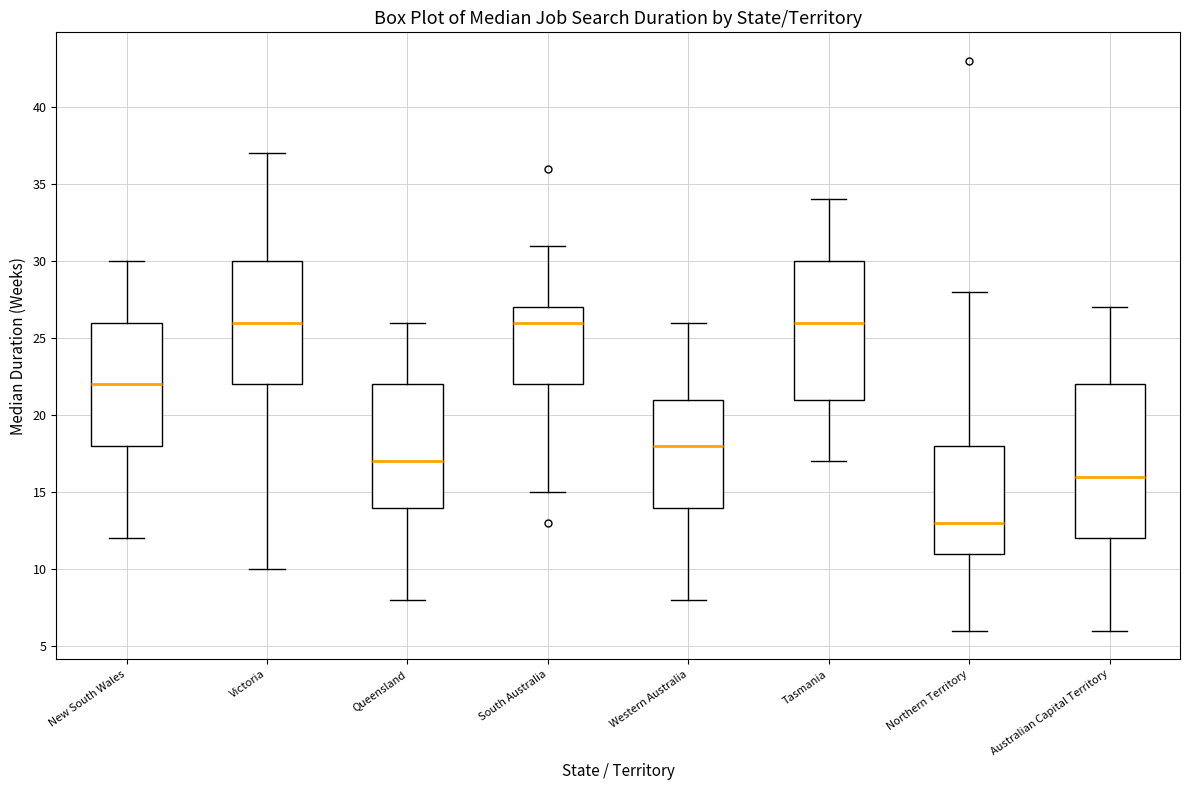

Which box has the lowest median line?

Northern Territory